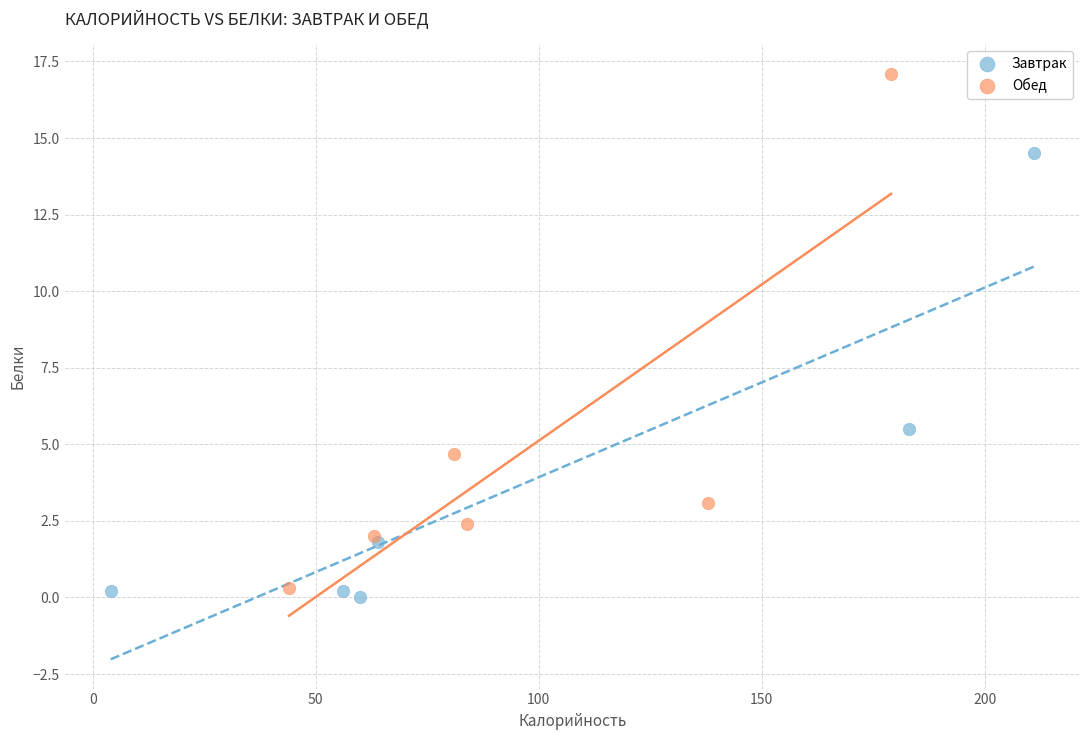

Which series contains the highest Y value?

Обед